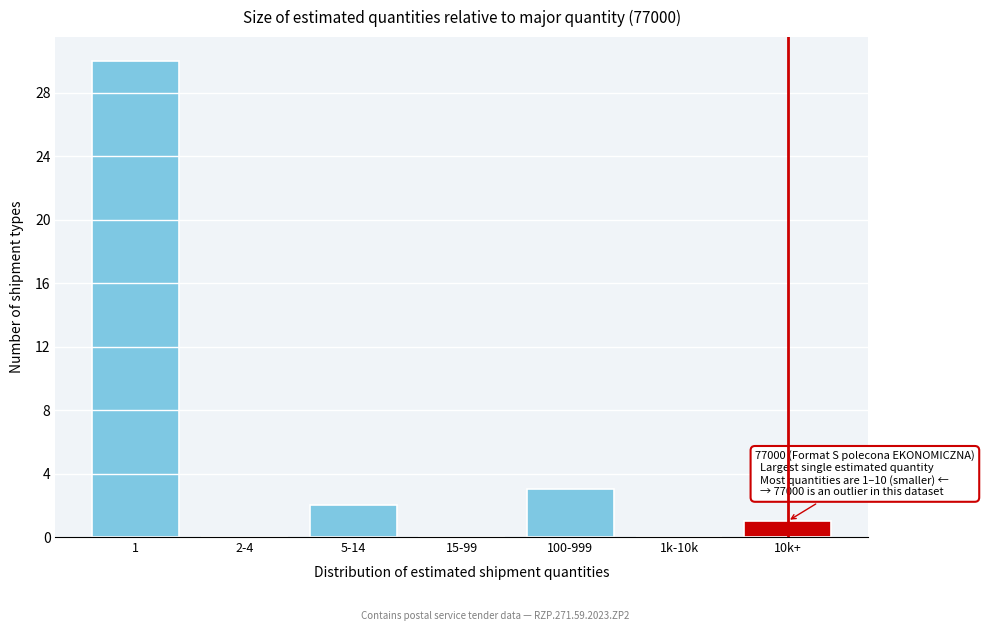

Reading left to right, list all the values displayed in this chart.

1=30	2-4=0	5-14=2	15-99=0	100-999=3	1k-10k=0	10k+=1